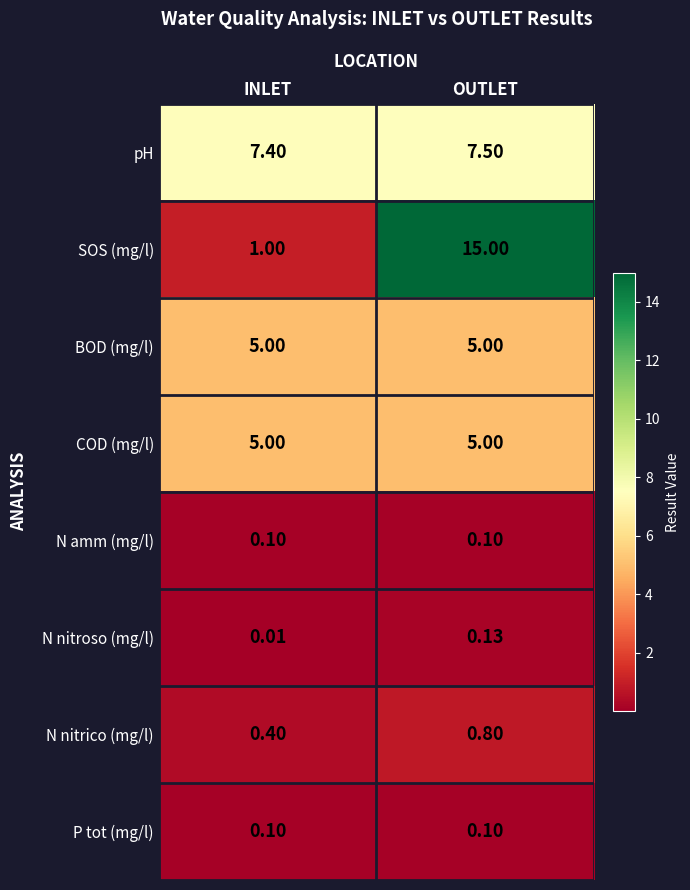

Which series has the largest total across all categories?

SOS (mg/l)